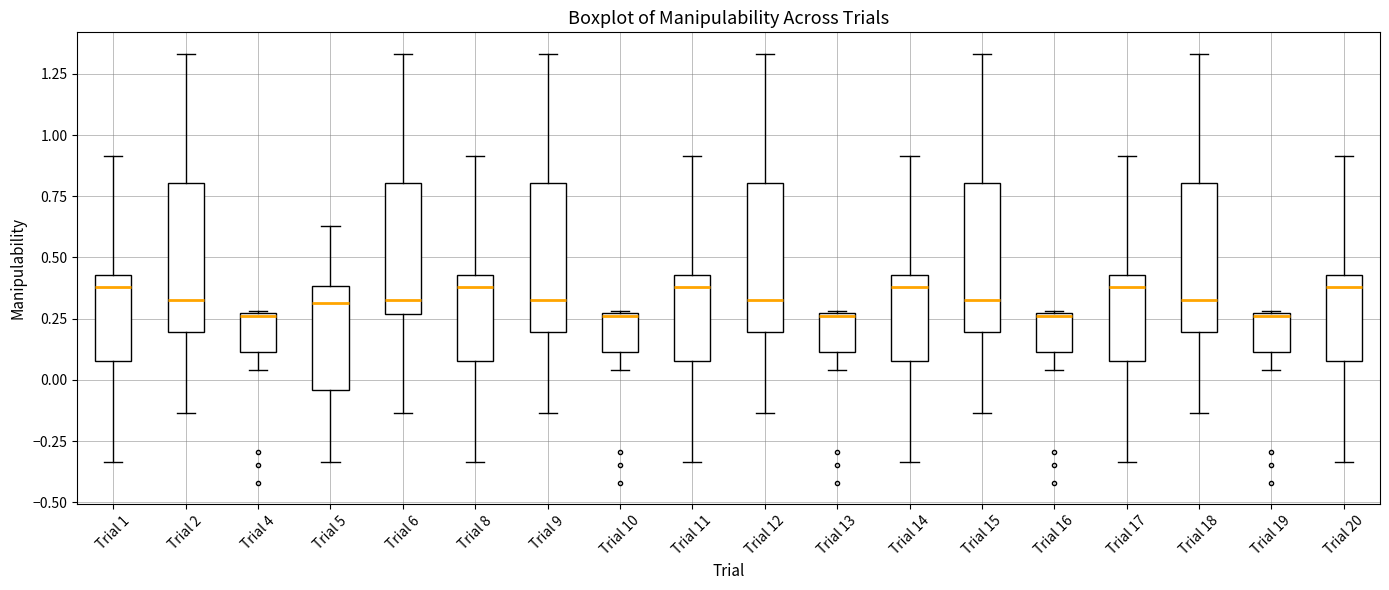

Where does the median line of the box for Trial 2 sit on the y-axis? The values are not printed on the chart, so give them approximately, as read against the axis.

0.35